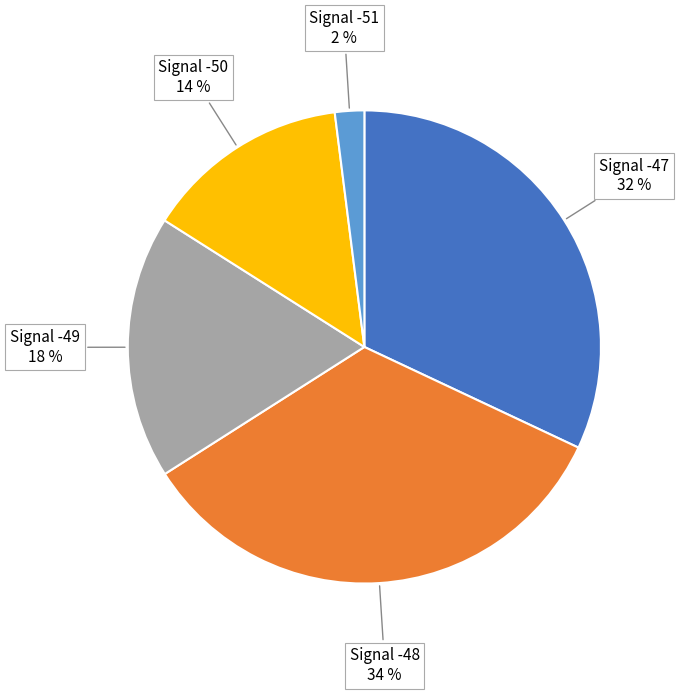

Does any single category account for the majority?

No